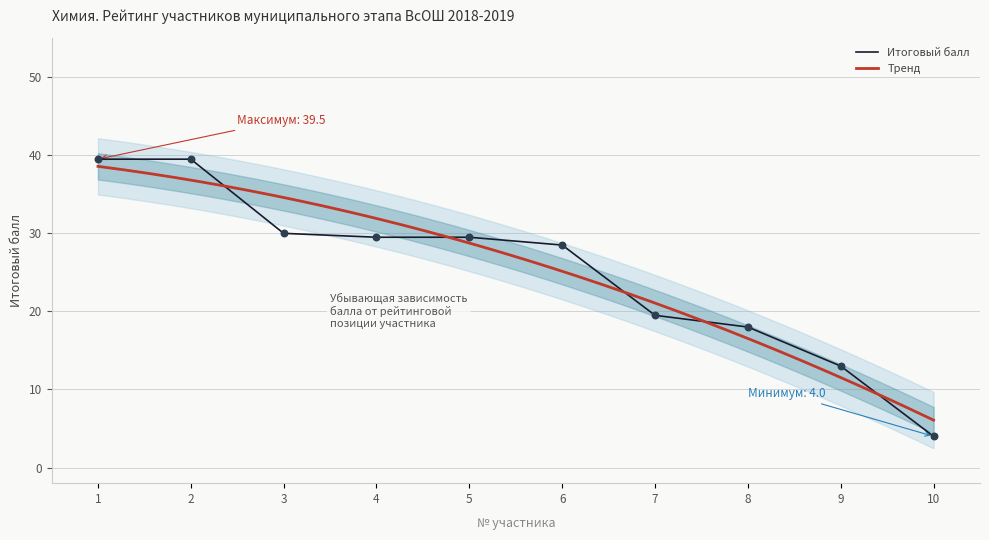

True or false: Итоговый балл has a value of 27.1 at 2.

False